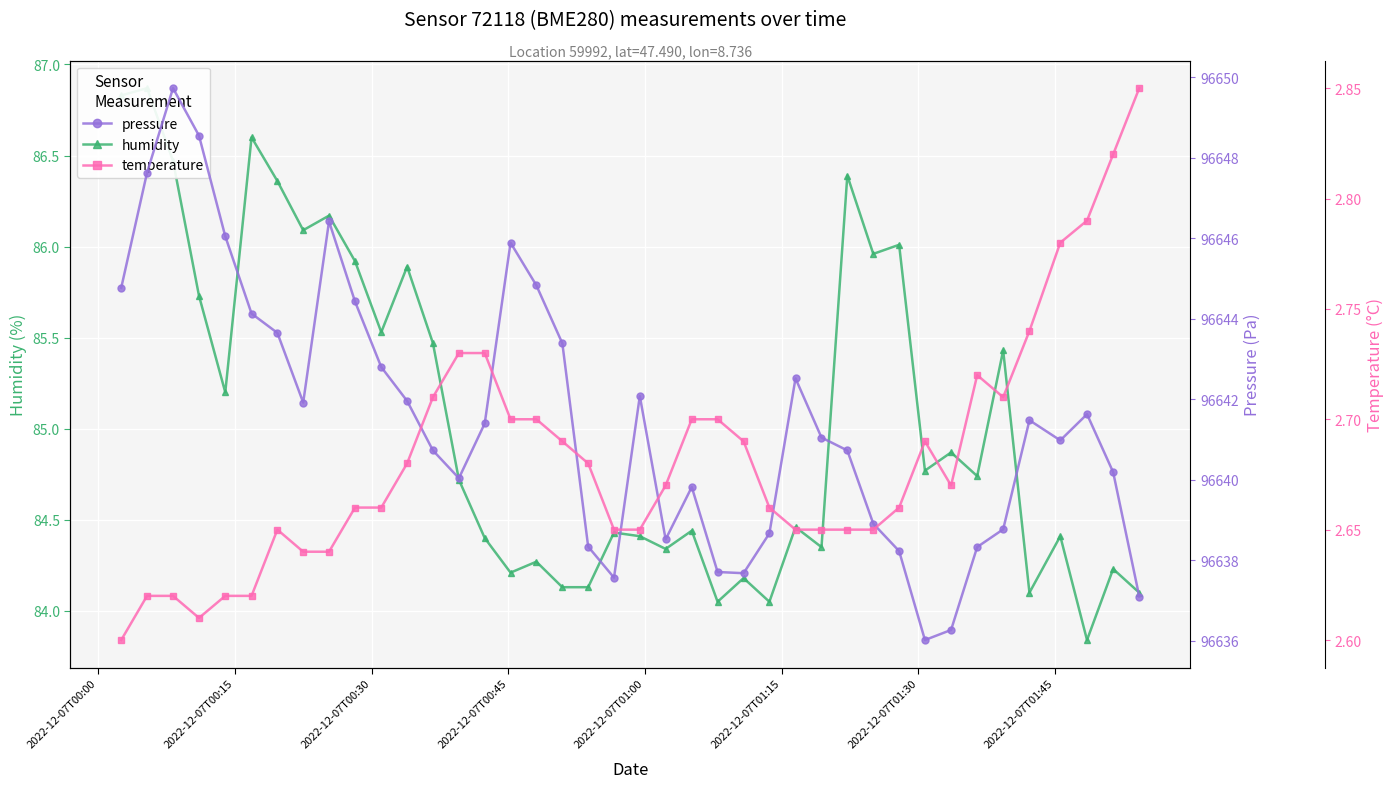

What are all the series names shown in the legend?

humidity, pressure, temperature